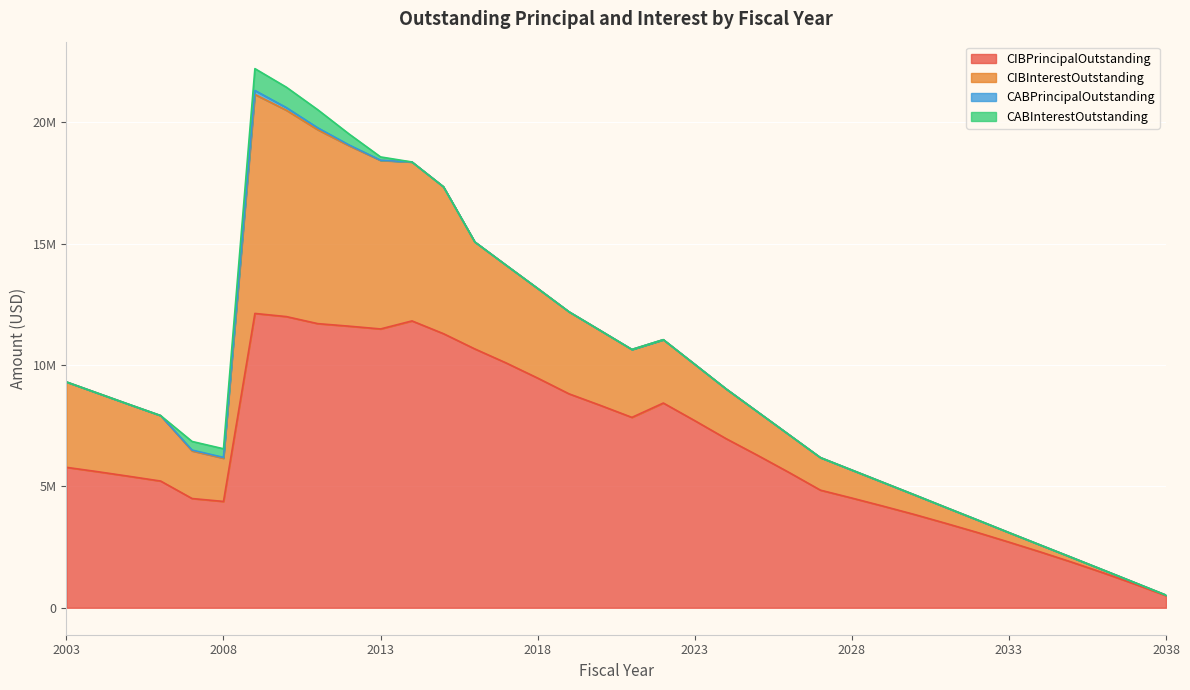

At which label does CIBInterestOutstanding first exceed 2609860?

2003